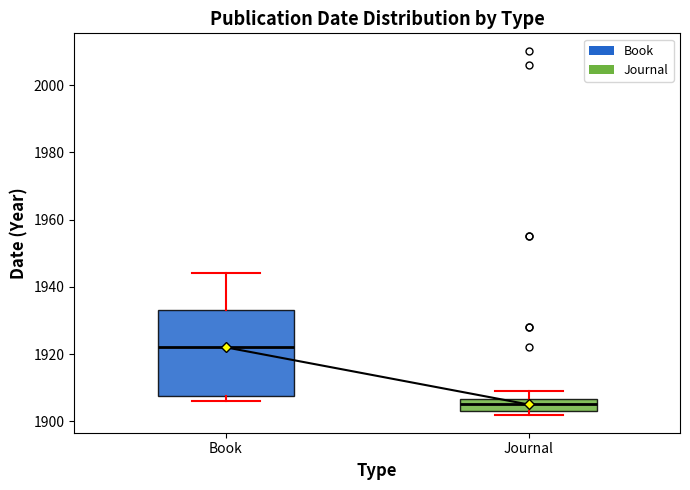

Which box's median line is the highest?

Book